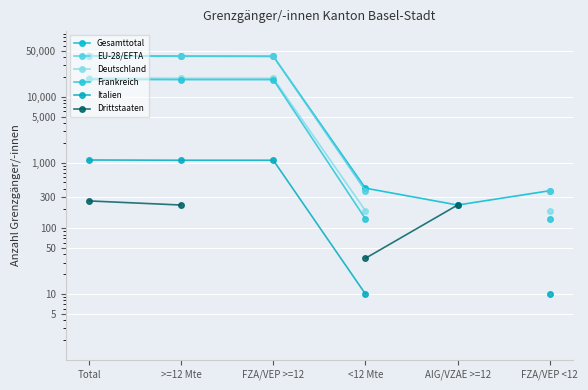

Between AIG/VZAE >=12 and <12 Mte, which is larger?

<12 Mte